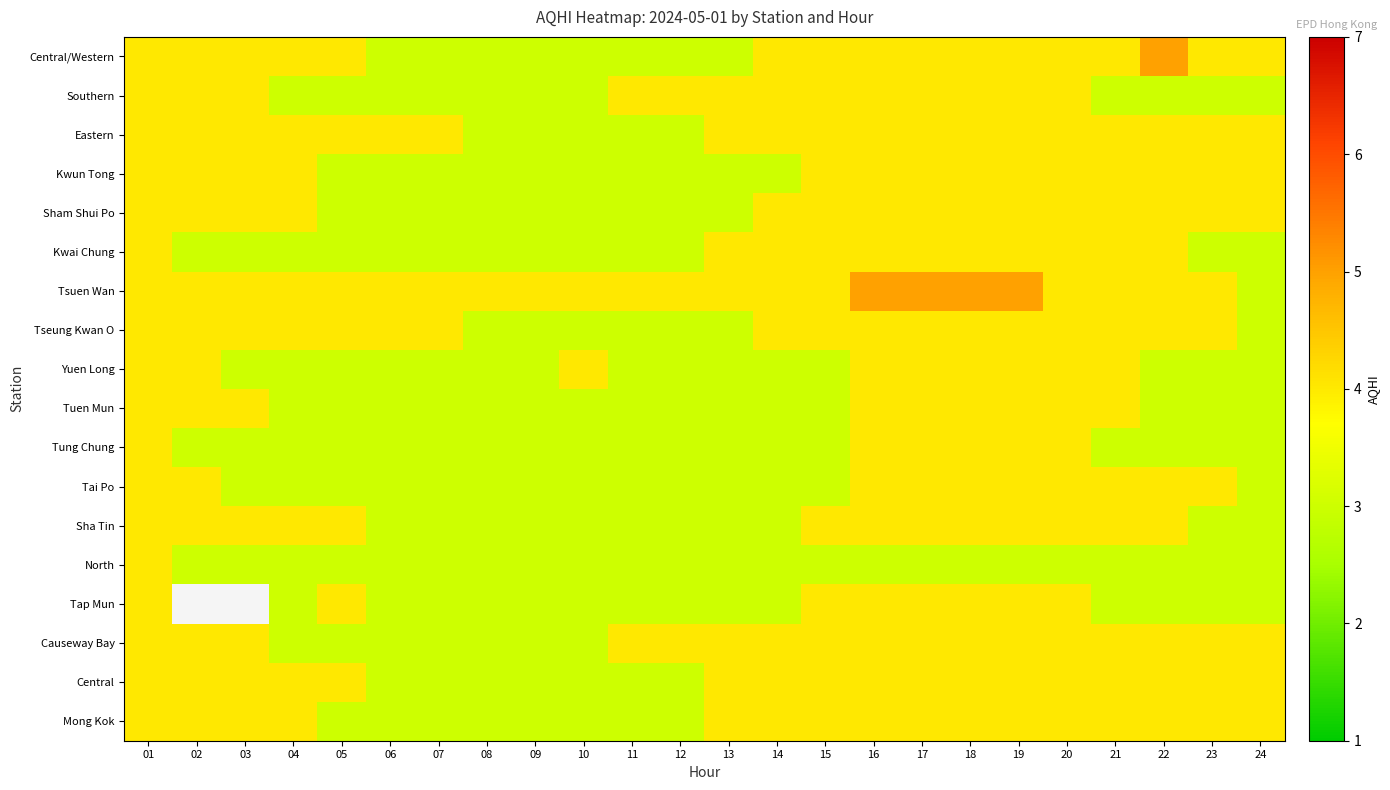

What is the maximum value shown in the chart?

5.0